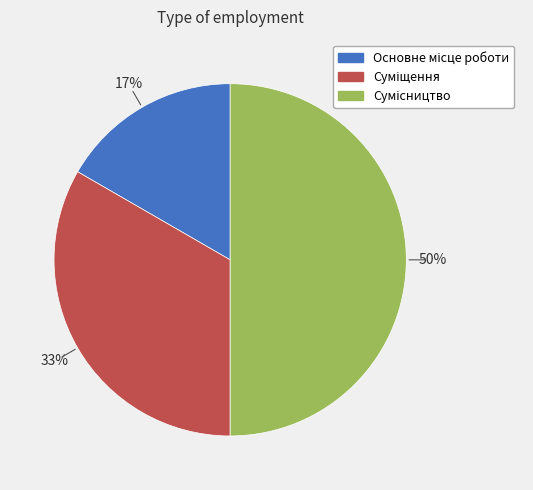

To the nearest percent, what is the average slice percentage?

33%